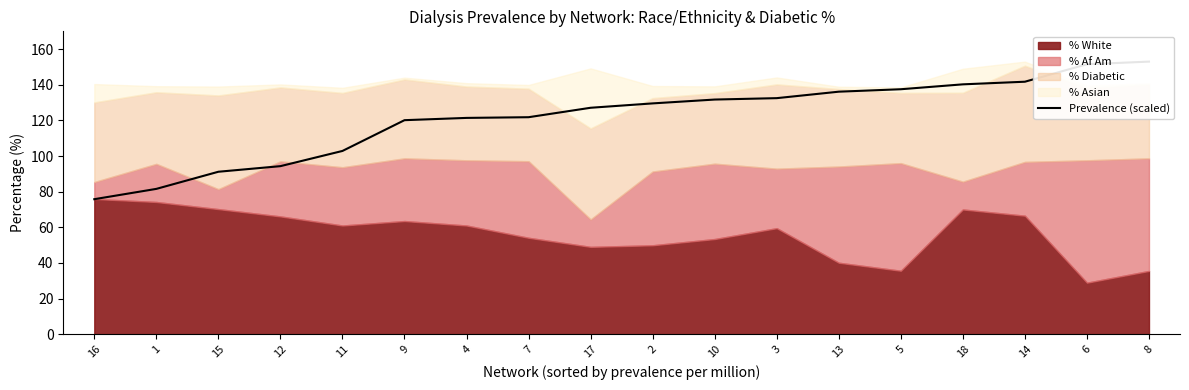

What is the difference between the second highest and second lowest values?

70.0